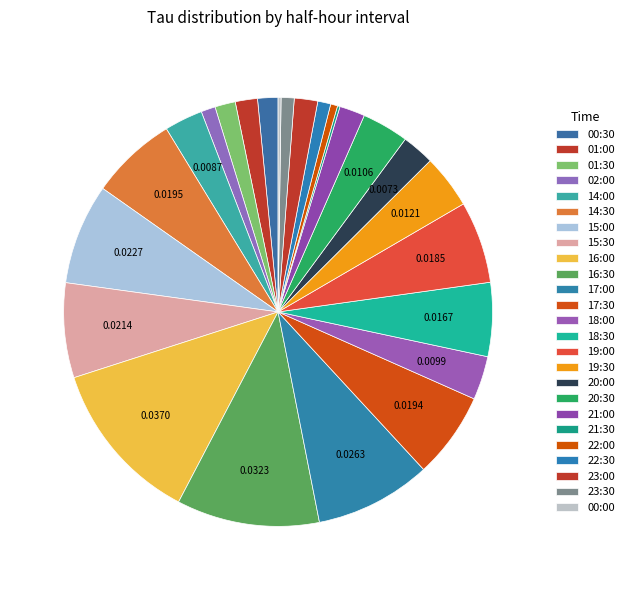

Count the number of slices in the pie.

25